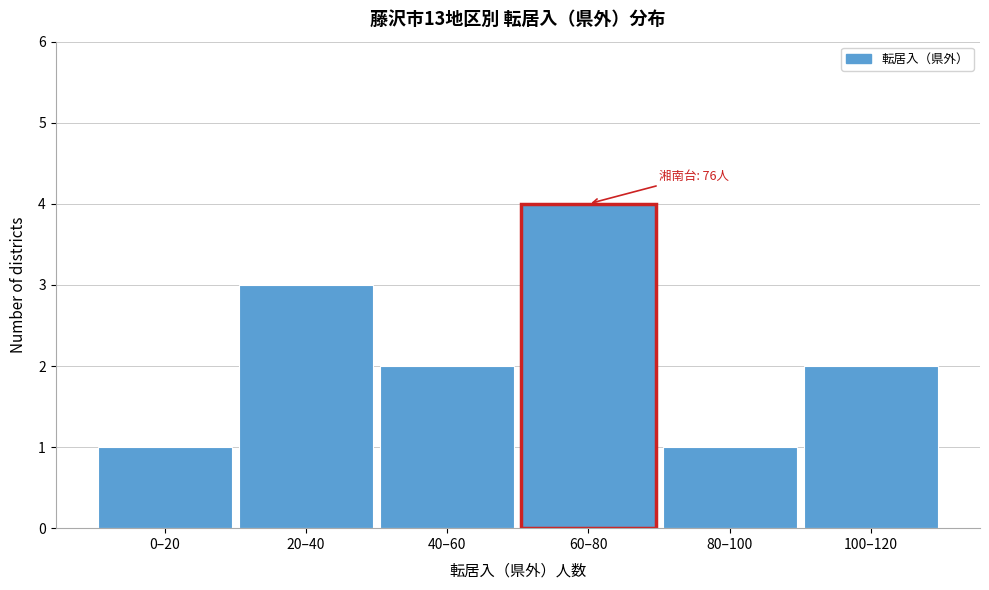

Reading left to right, list all the values displayed in this chart.

0–20=1	20–40=3	40–60=2	60–80=4	80–100=1	100–120=2